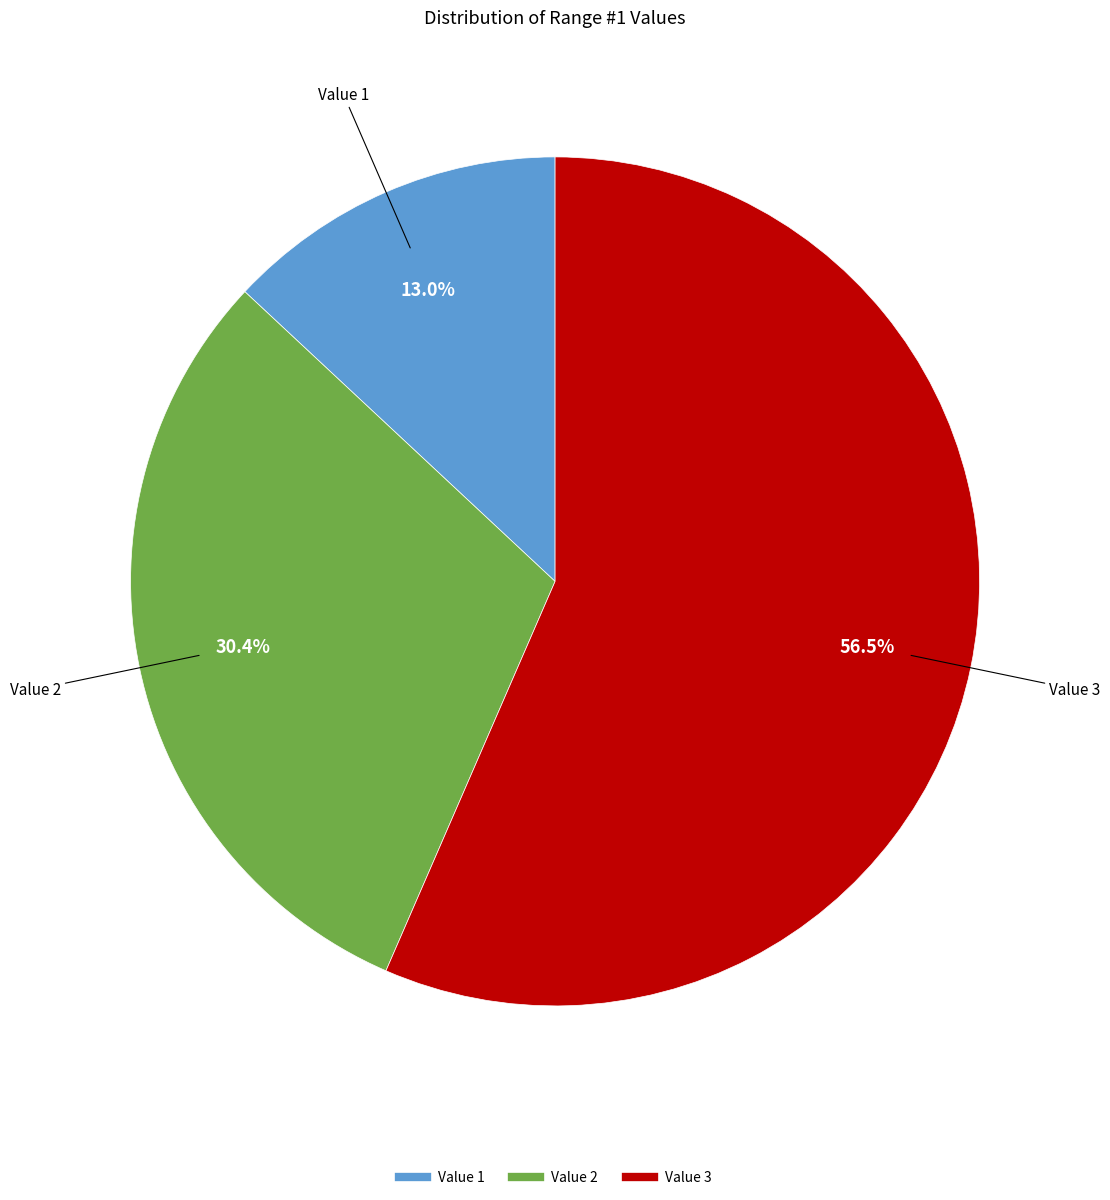

Count the number of slices in the pie.

3